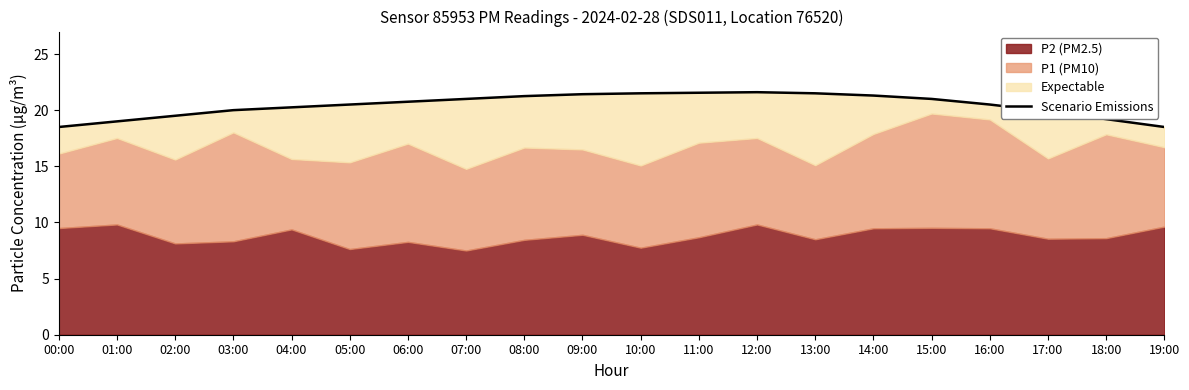

What is the average value?

20.4